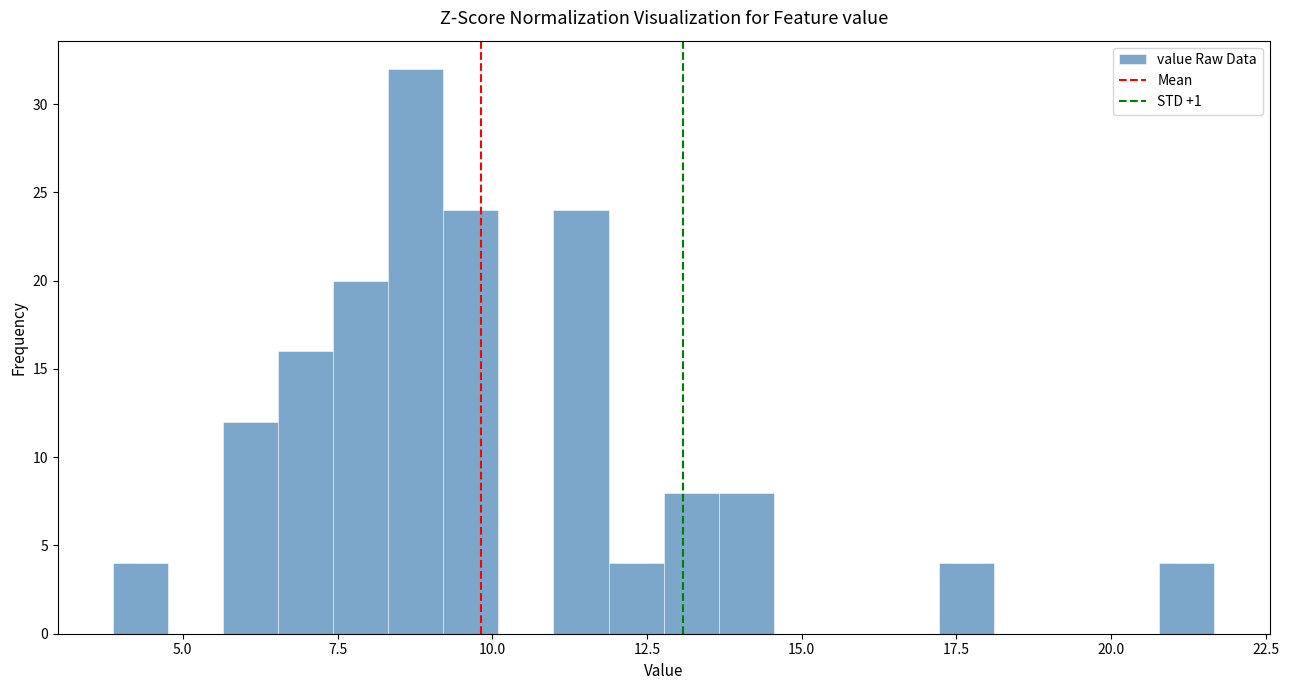

Around what value on the x-axis is the tallest bar? Give the approximate position of its centre, as read against the axis.

9.0